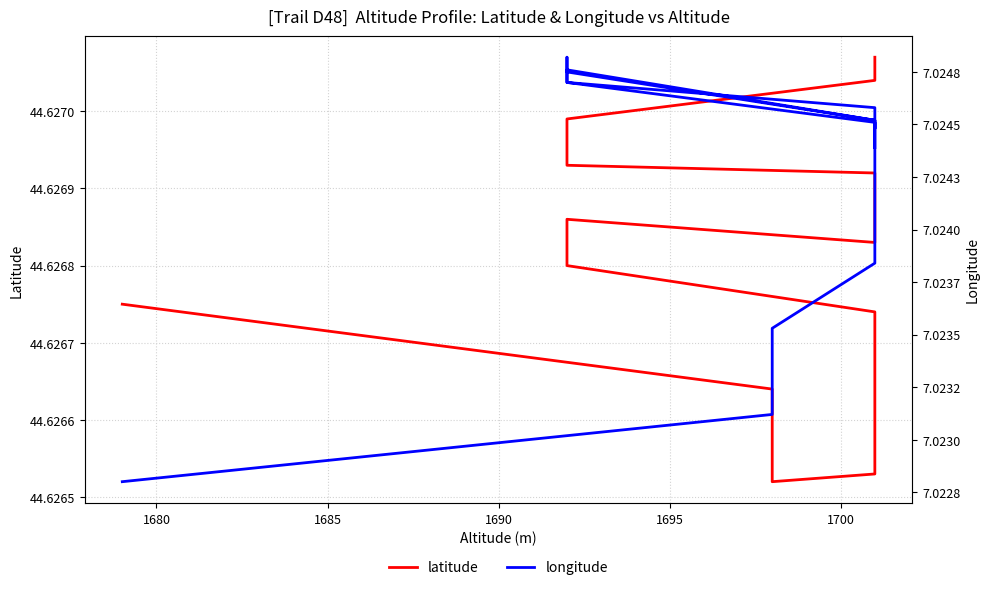

Is the value of latitude at 17 greater than the value of longitude at 13?

Yes